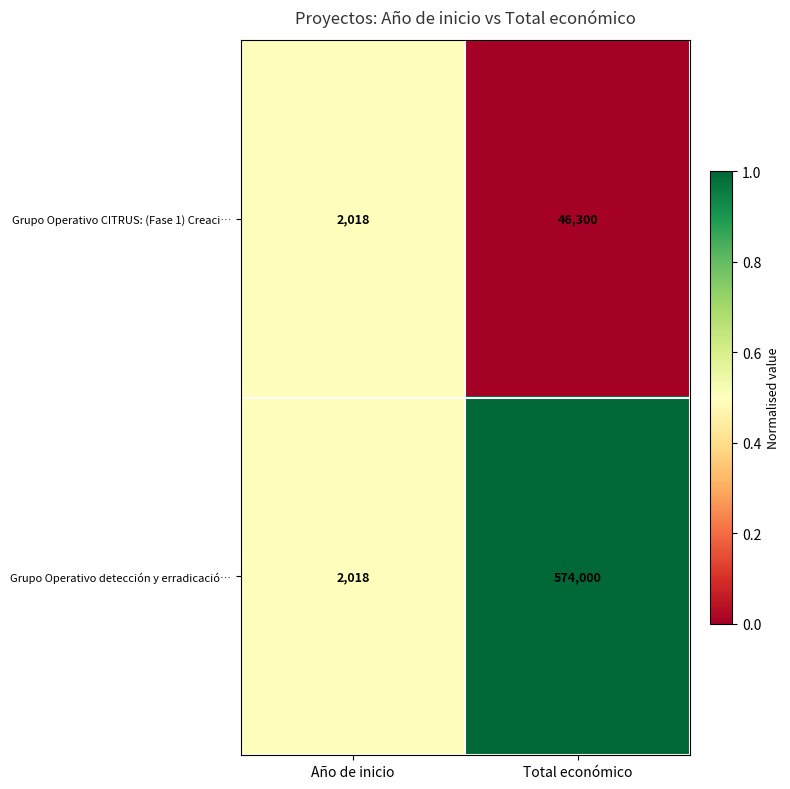

List the labels in order of Grupo Operativo CITRUS: (Fase 1) Creaci… value, largest first.

Total económico, Año de inicio